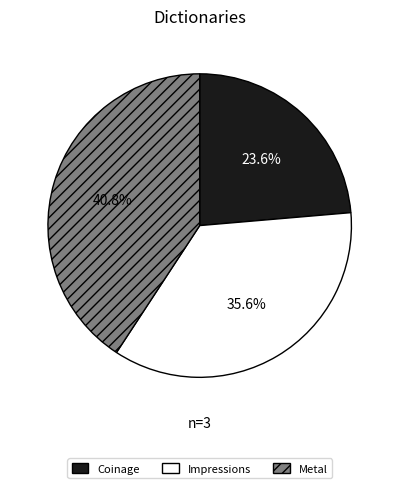

Rank the categories by value from highest to lowest.

Metal, Impressions, Coinage